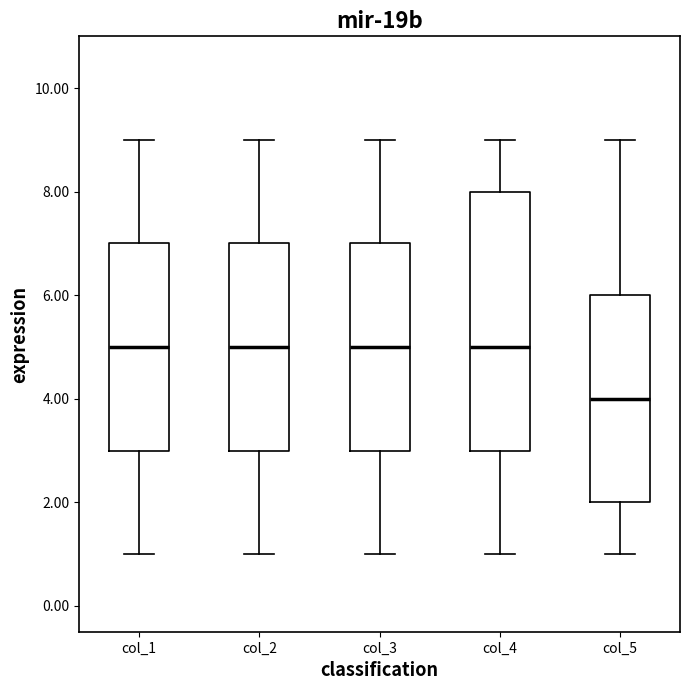

Reading left to right, transcribe this box plot: for each box, give where its median line is, the range the box spans, and where its two whiskers end, as read against the y-axis. The values are not printed on the chart, so give them approximately, as read against the axis.

col_1: median 5, box 3 to 7, whiskers 1 to 9
col_2: median 5, box 3 to 7, whiskers 1 to 9
col_3: median 5, box 3 to 7, whiskers 1 to 9
col_4: median 5, box 3 to 8, whiskers 1 to 9
col_5: median 4, box 2 to 6, whiskers 1 to 9